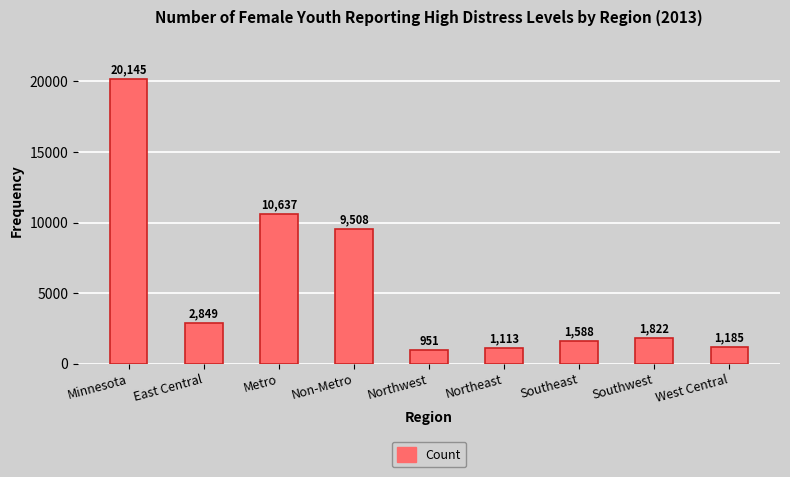

Reading left to right, extract all data points from this chart.

20145	2849	10637	9508	951	1113	1588	1822	1185